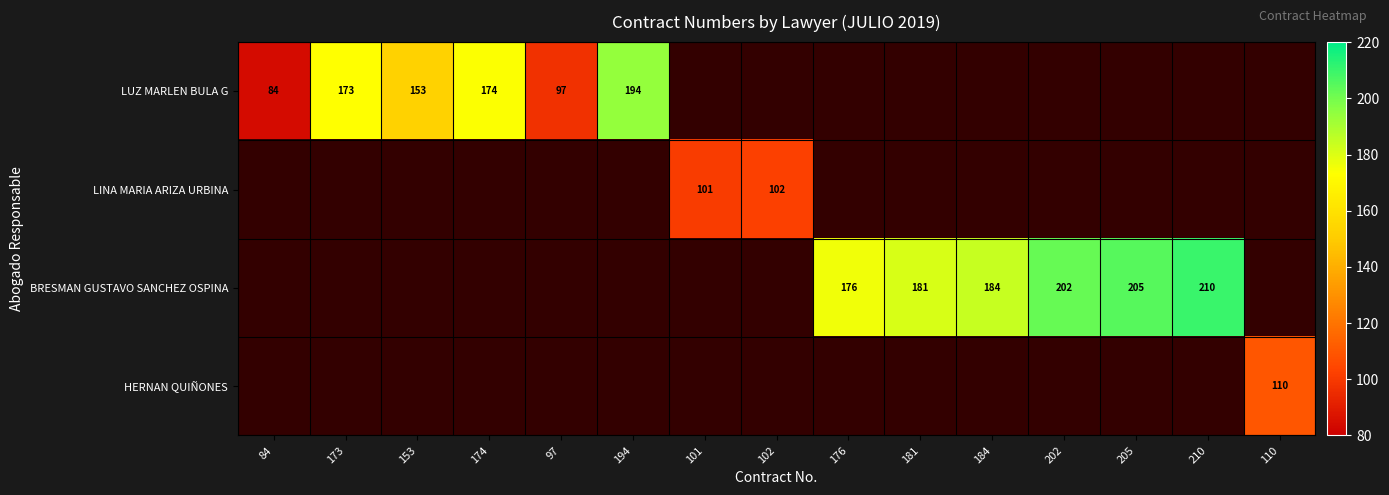

The value of BRESMAN GUSTAVO SANCHEZ OSPINA at 184 is 184. True or false?

True